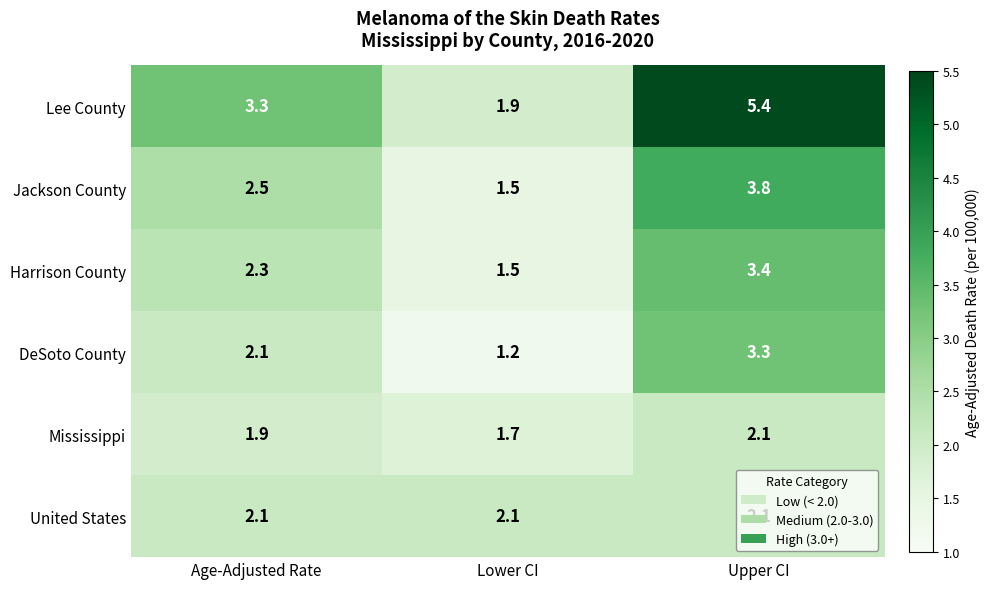

What is the difference between the highest and lowest values at Upper CI?

3.3